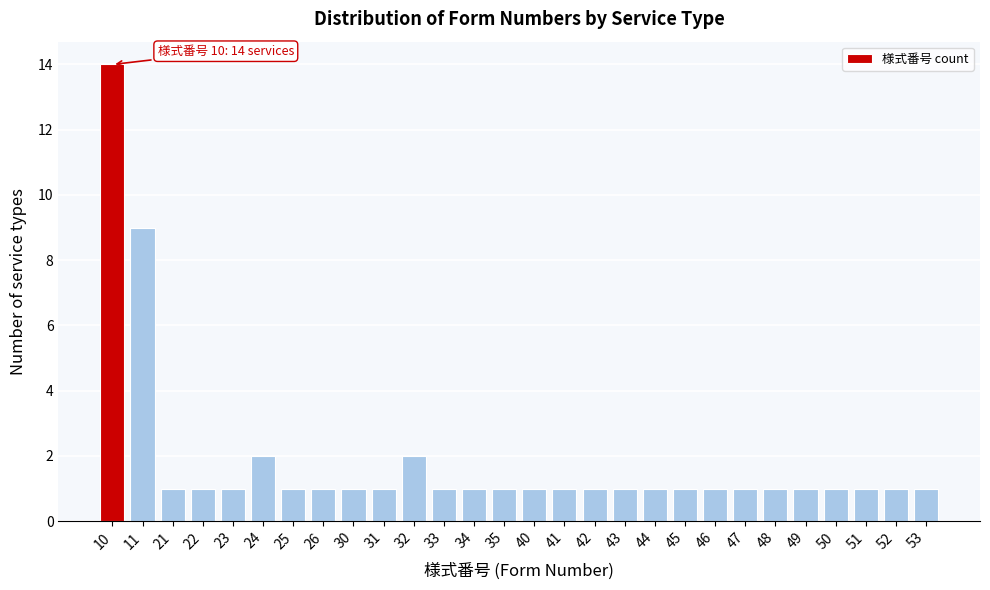

Reading right to left, list all the values displayed in this chart.

53=1	52=1	51=1	50=1	49=1	48=1	47=1	46=1	45=1	44=1	43=1	42=1	41=1	40=1	35=1	34=1	33=1	32=2	31=1	30=1	26=1	25=1	24=2	23=1	22=1	21=1	11=9	10=14